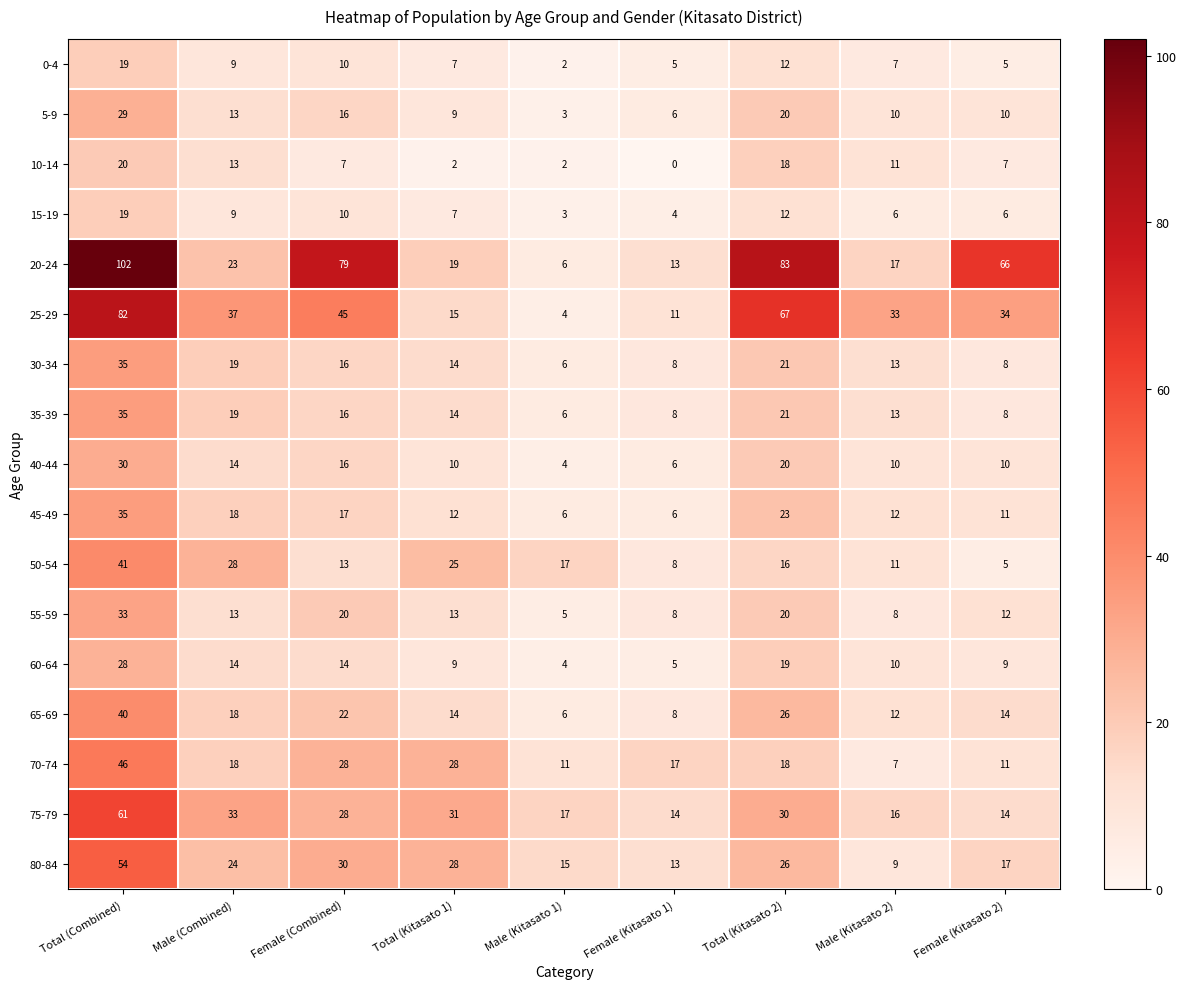

At which category is the sum across all series the highest?

Total (Combined)